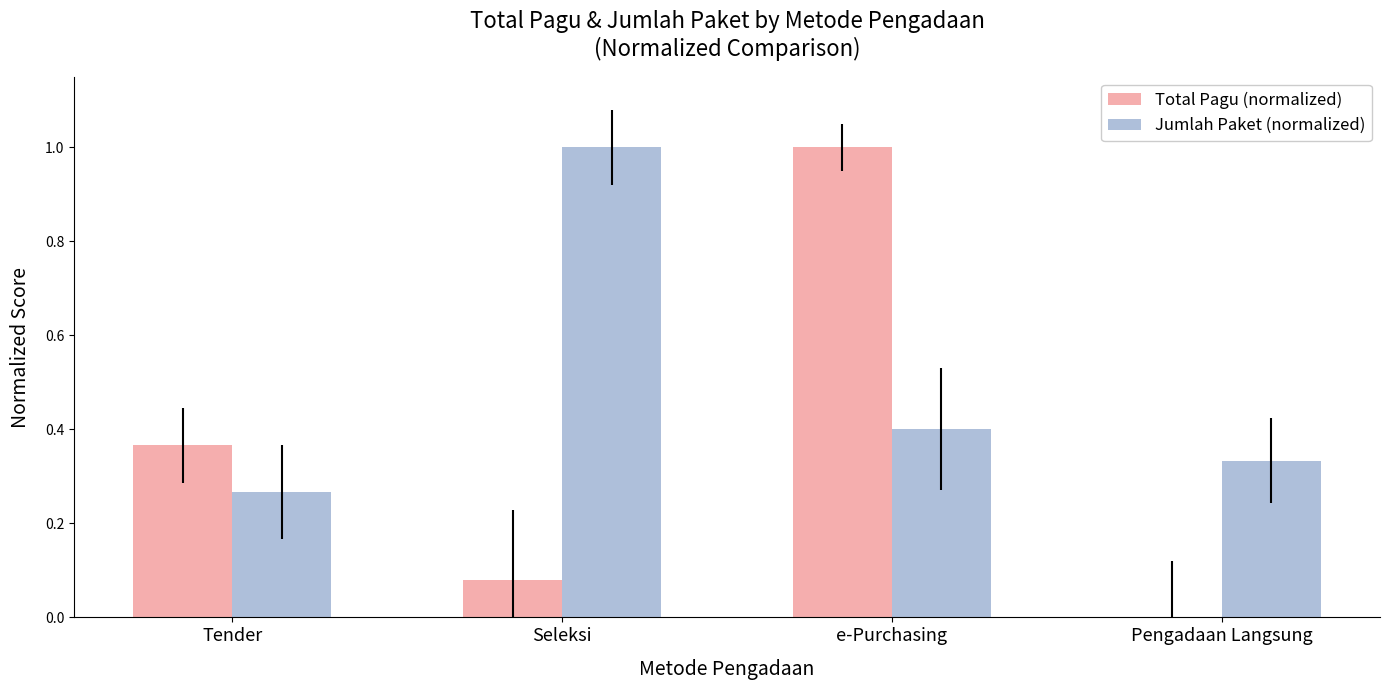

Which series changed the most between Seleksi and Pengadaan Langsung?

Jumlah Paket (normalized)